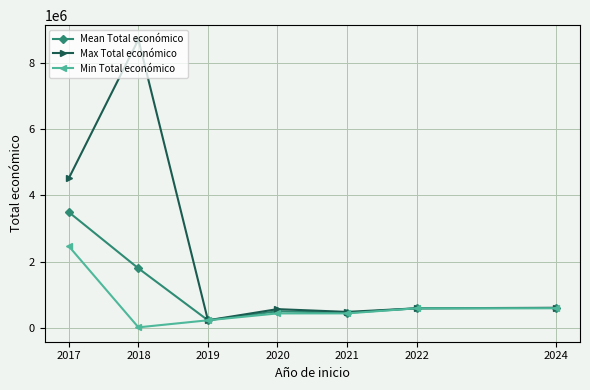

At which label does Min Total económico first exceed 440317?

2017